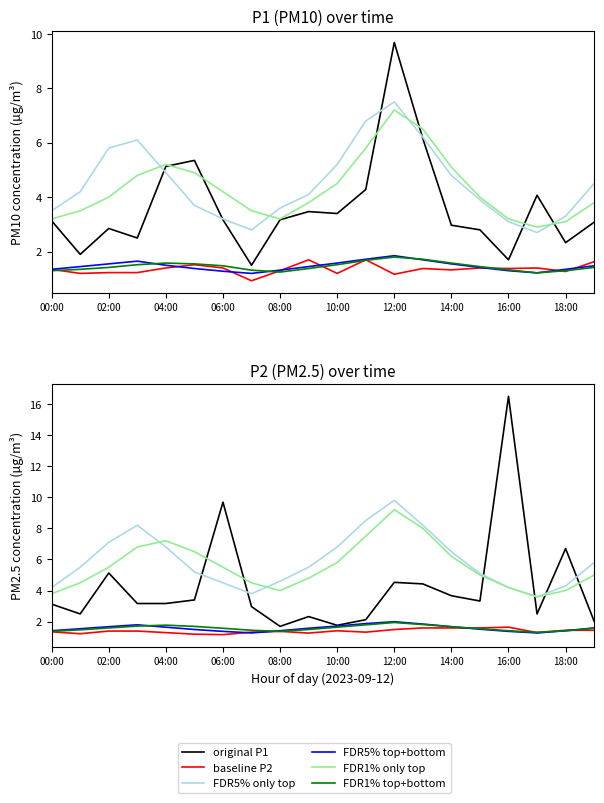

What are all the series names shown in the legend?

original P1, baseline P2, FDR5% only top, FDR5% top+bottom, FDR1% only top, FDR1% top+bottom